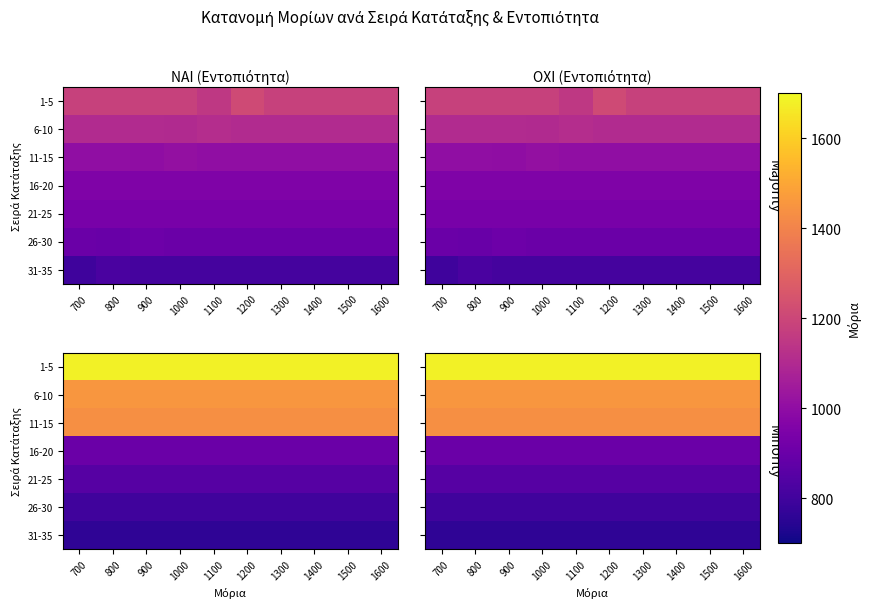

Which category has the lowest value across all series?

700